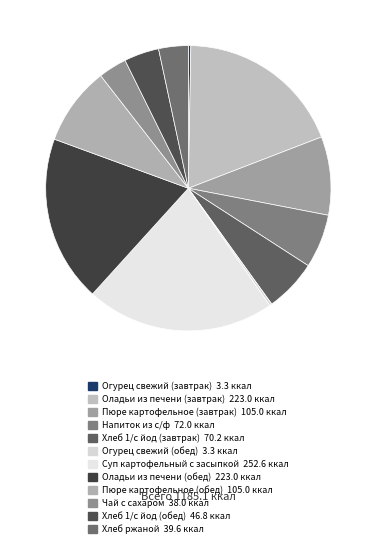

Rank the categories by value from lowest to highest.

Огурец свежий (завтрак), Огурец свежий (обед), Чай с сахаром, Хлеб ржаной, Хлеб 1/с йод (обед), Хлеб 1/с йод (завтрак), Напиток из с/ф, Пюре картофельное (завтрак), Пюре картофельное (обед), Оладьи из печени (завтрак), Оладьи из печени (обед), Суп картофельный с засыпкой